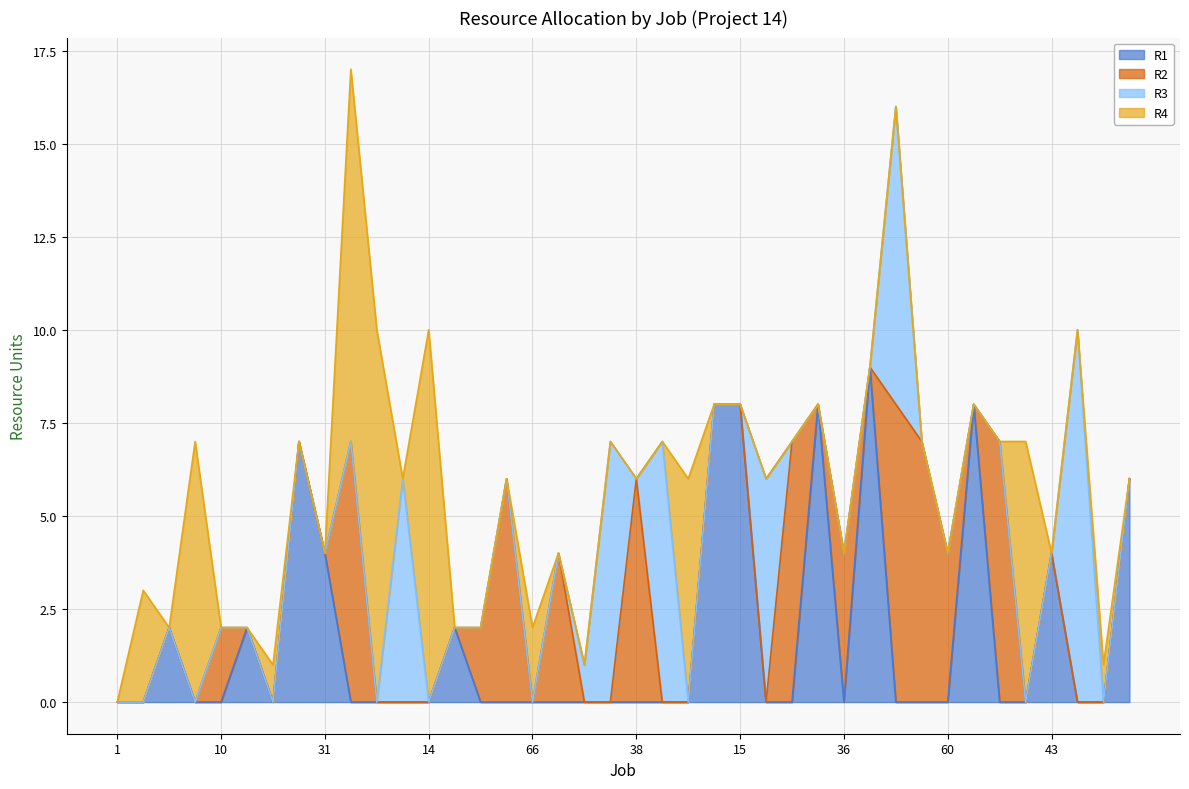

What is the difference between the maximum and minimum values in the R1 series?

9